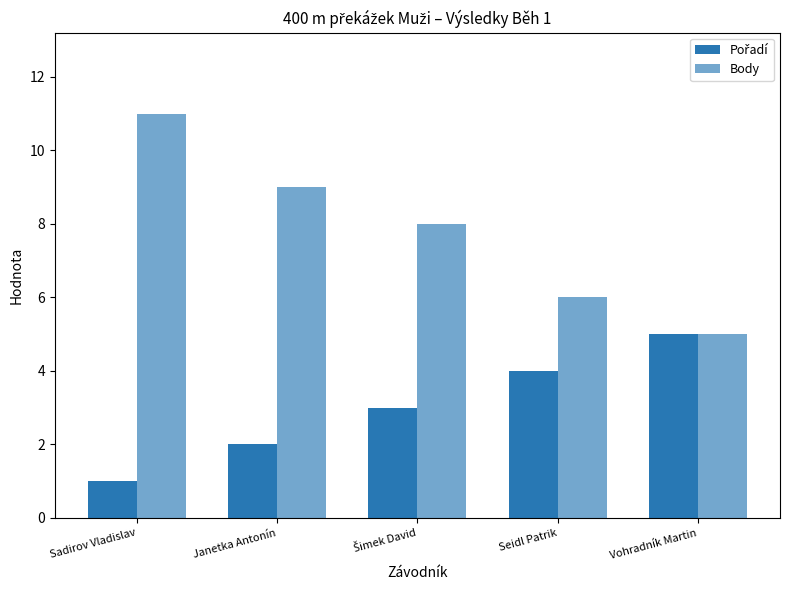

How many groups of bars are there?

5